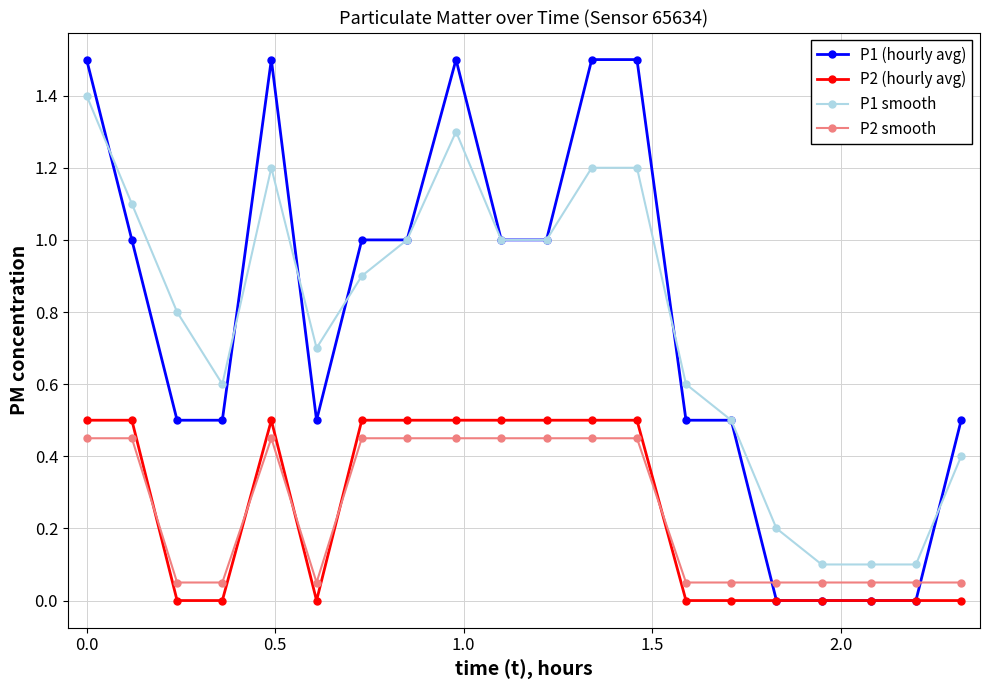

What is the greatest value displayed?

1.5